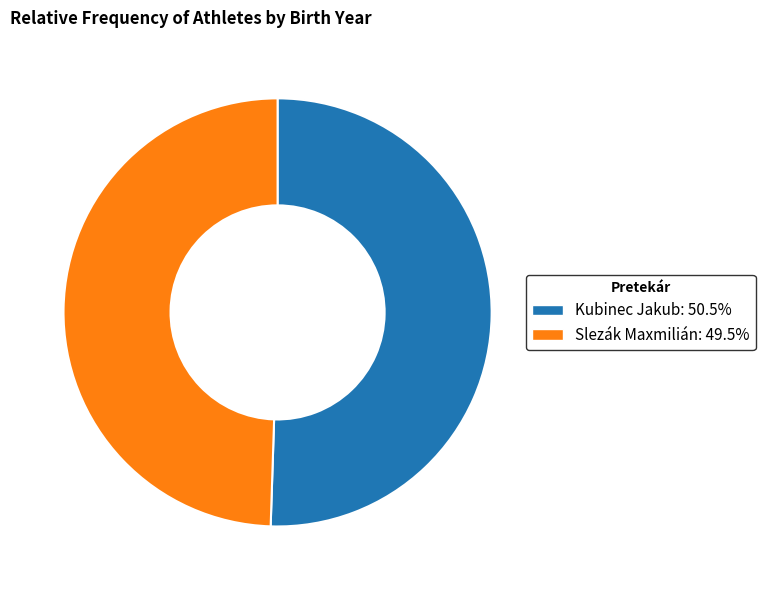

Between Kubinec Jakub and Slezák Maxmilián, which is larger?

Kubinec Jakub